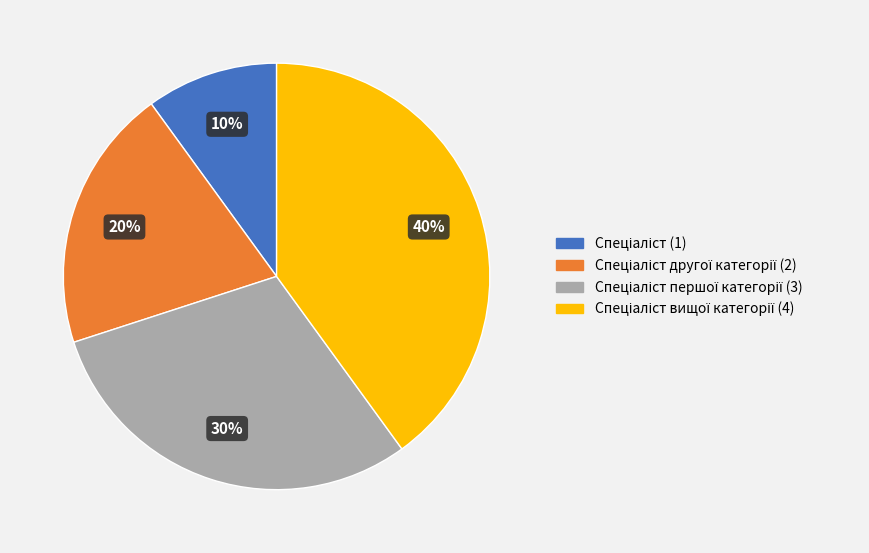

To the nearest percent, what is the average slice percentage?

25%